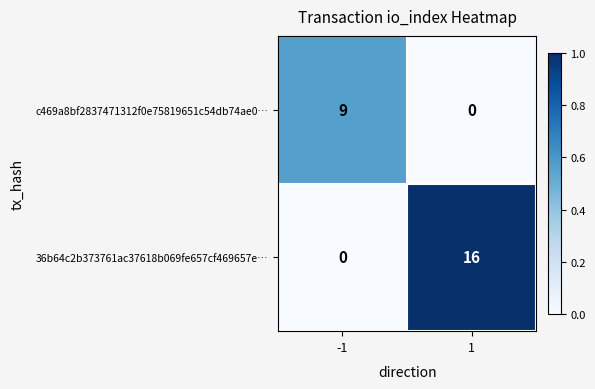

What is the difference between the maximum and minimum values in the c469a8bf2837471312f0e75819651c54db74ae0… series?

9